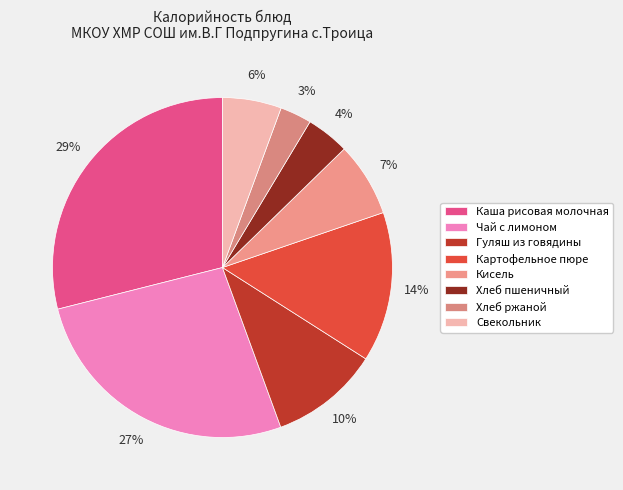

Is there a majority slice in this chart?

No